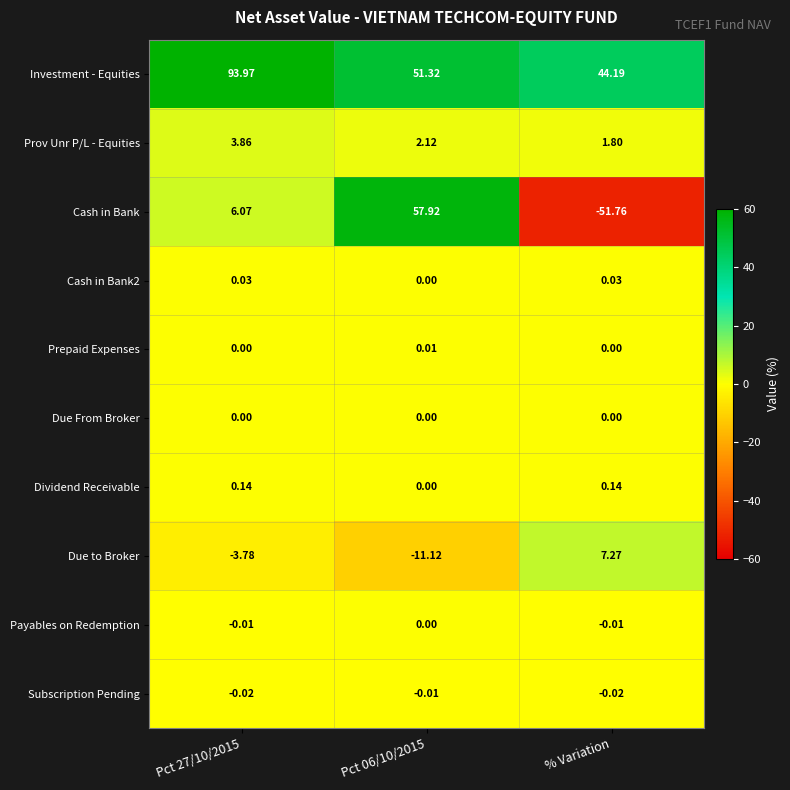

What is the spread (max minus min) of values at Pct 06/10/2015?

69.0